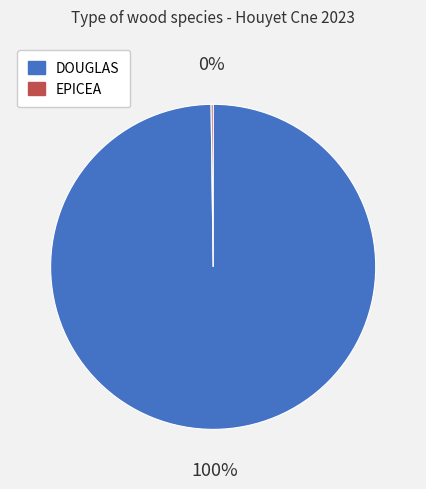

Is DOUGLAS the majority of the pie?

Yes